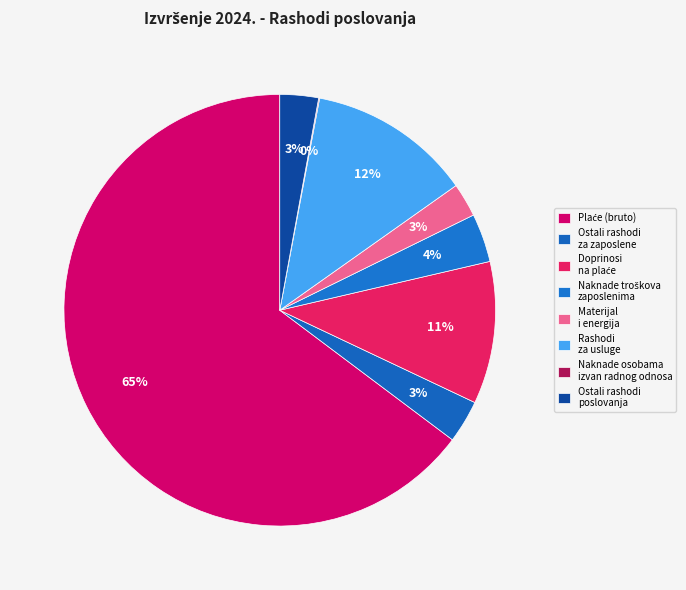

What percentage is the Plaće (bruto) slice, to the nearest percent?

65%